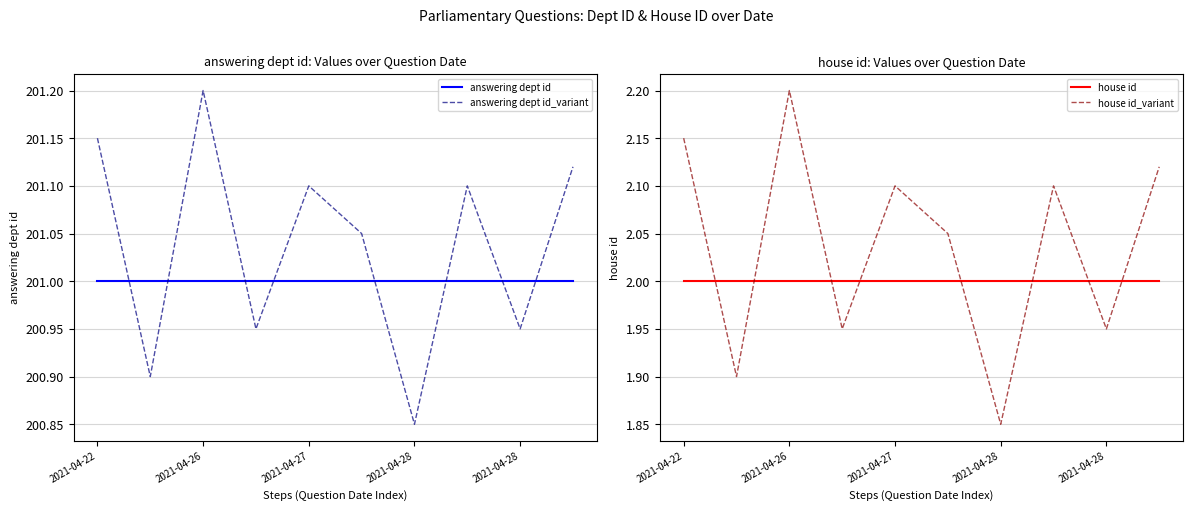

Rank the series by their maximum value, from highest to lowest.

answering dept id_variant, answering dept id, house id_variant, house id